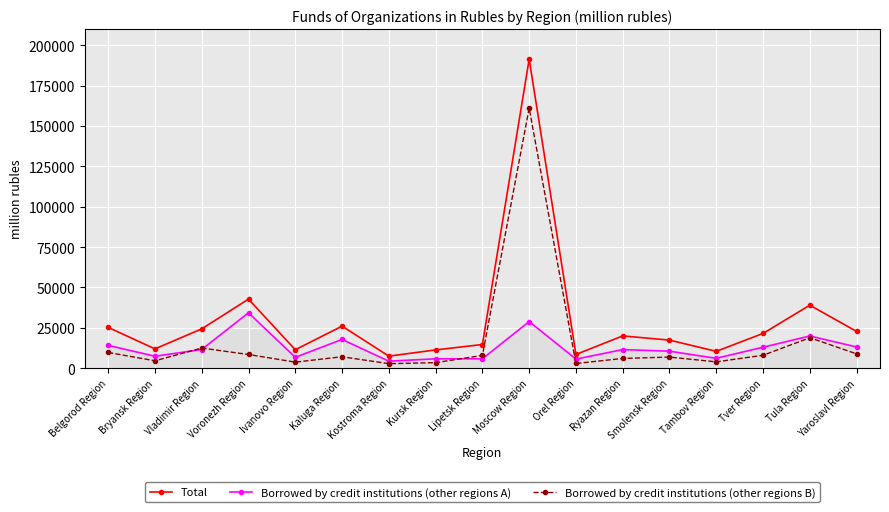

True or false: Total and Borrowed by credit institutions (other regions B) cross at least once.

False